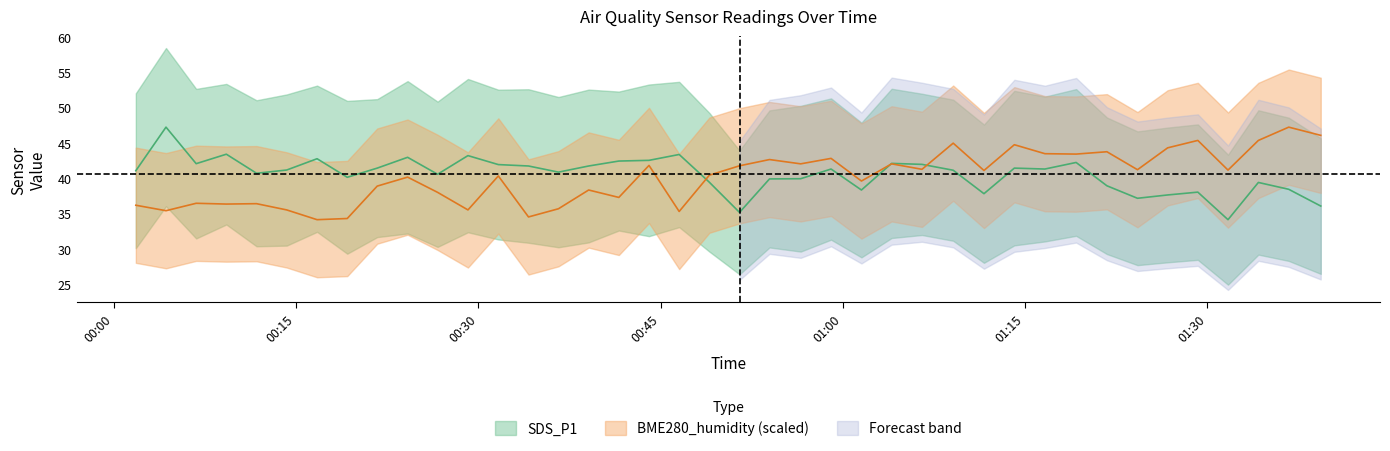

What is the smallest value displayed?

34.1